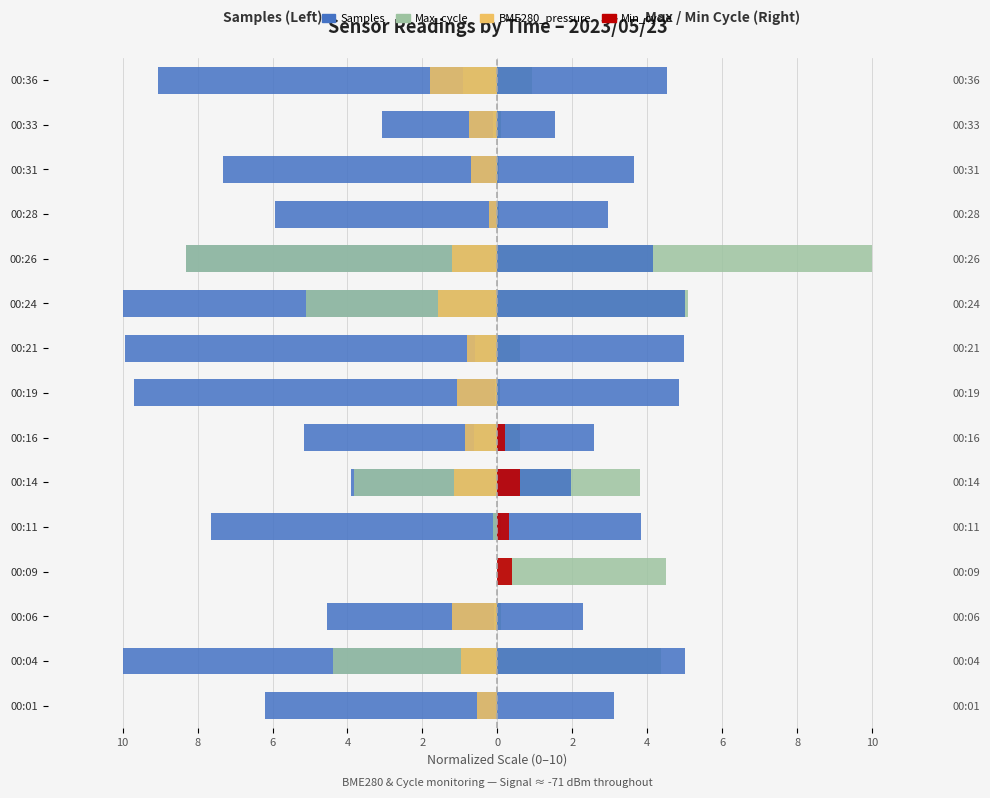

Between 00:16 and 00:14, which is larger?

00:14